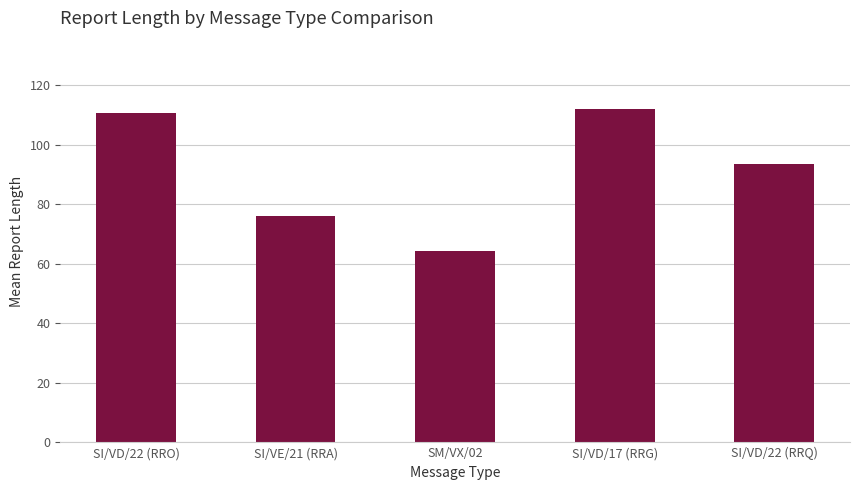

What is the smallest value displayed?

64.2